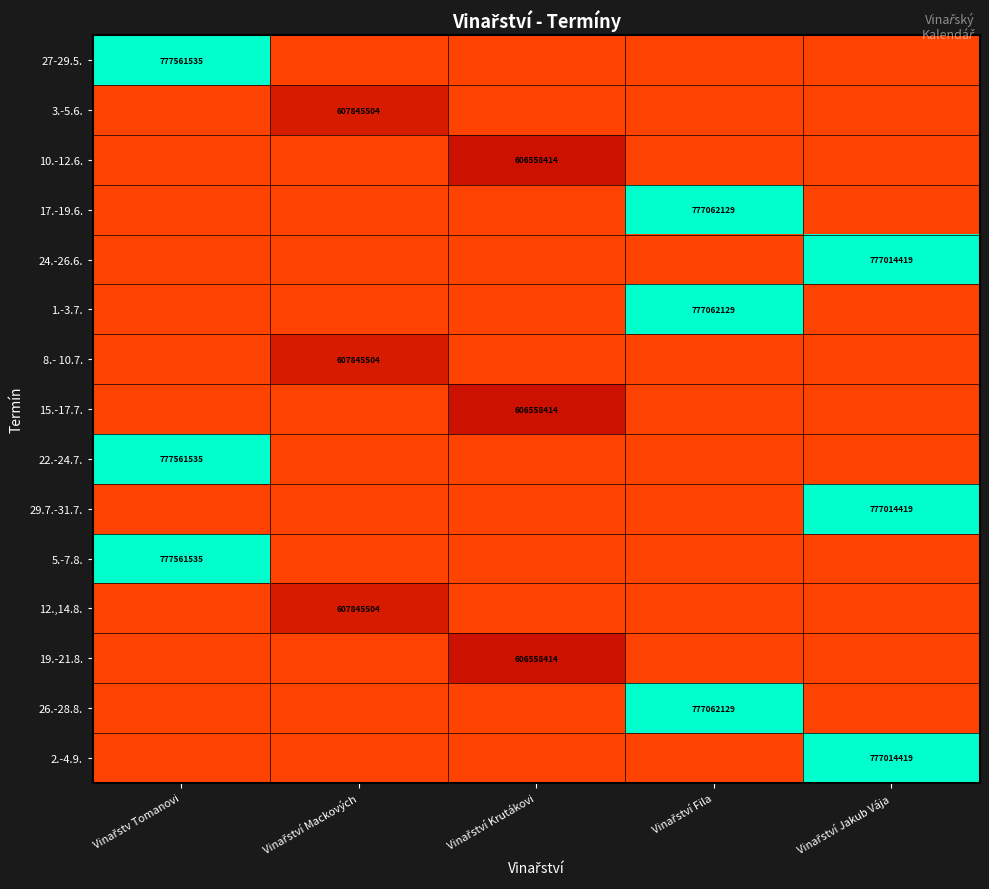

What is the average value of the 29.7.-31.7. series?

0.2